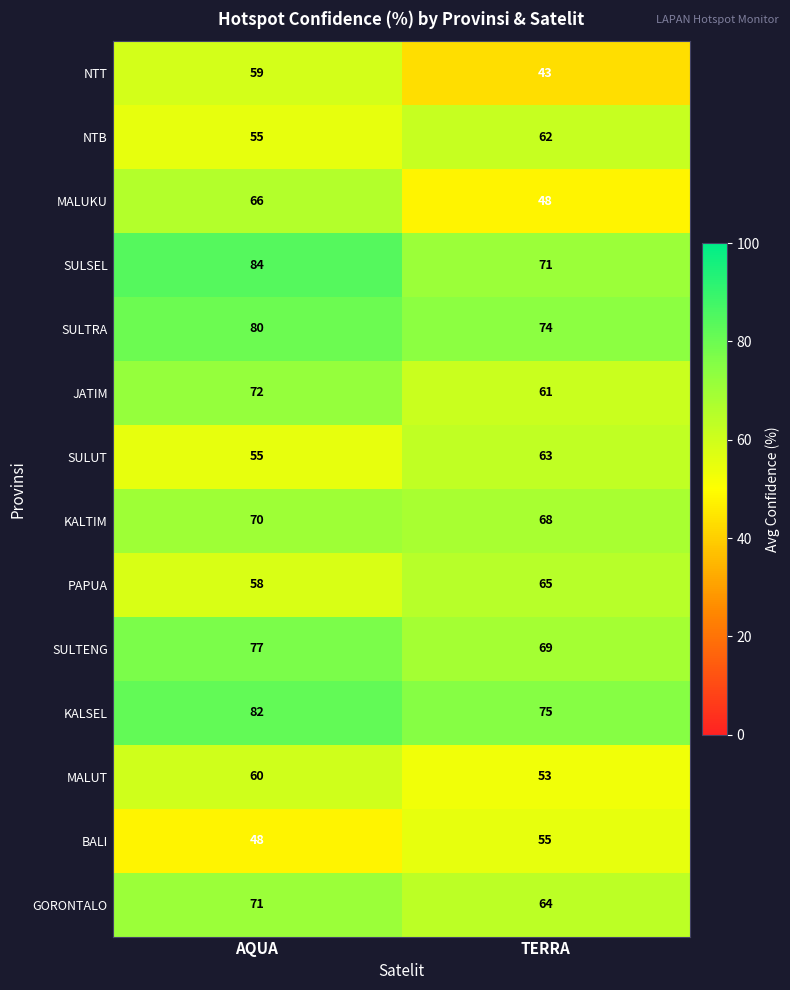

What value does the PAPUA series have at TERRA?

65